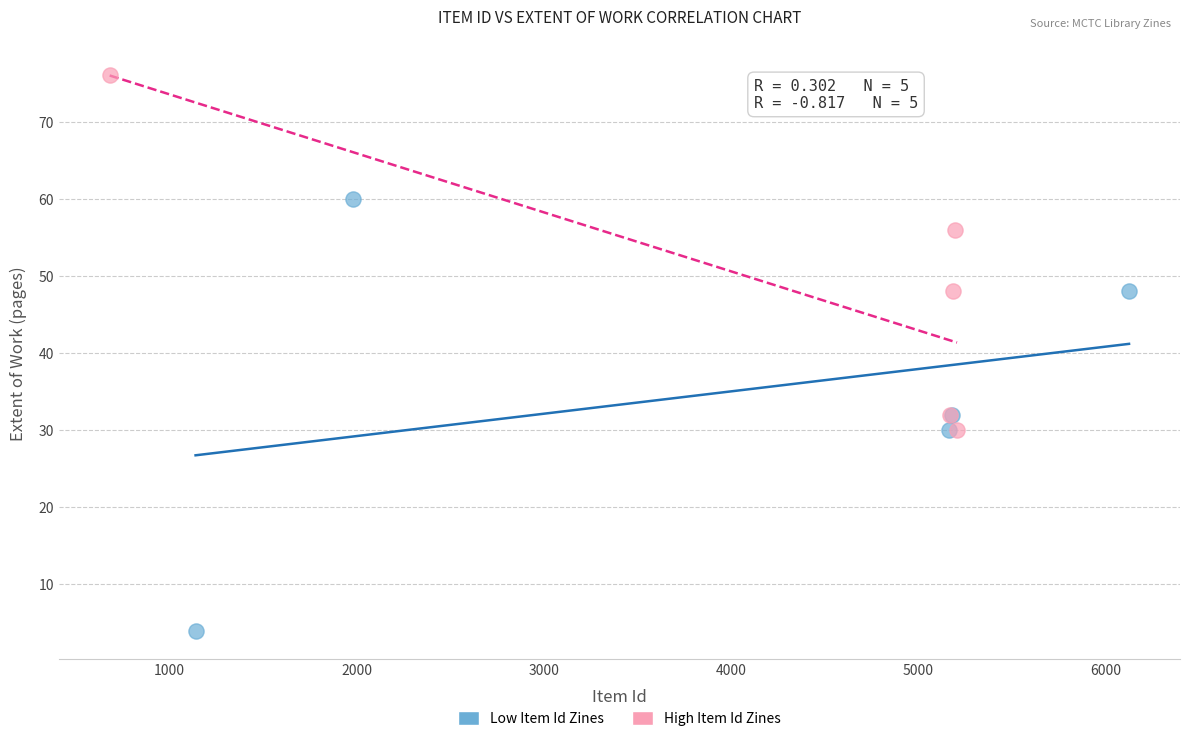

Which series reaches the maximum Y coordinate?

High Item Id Zines